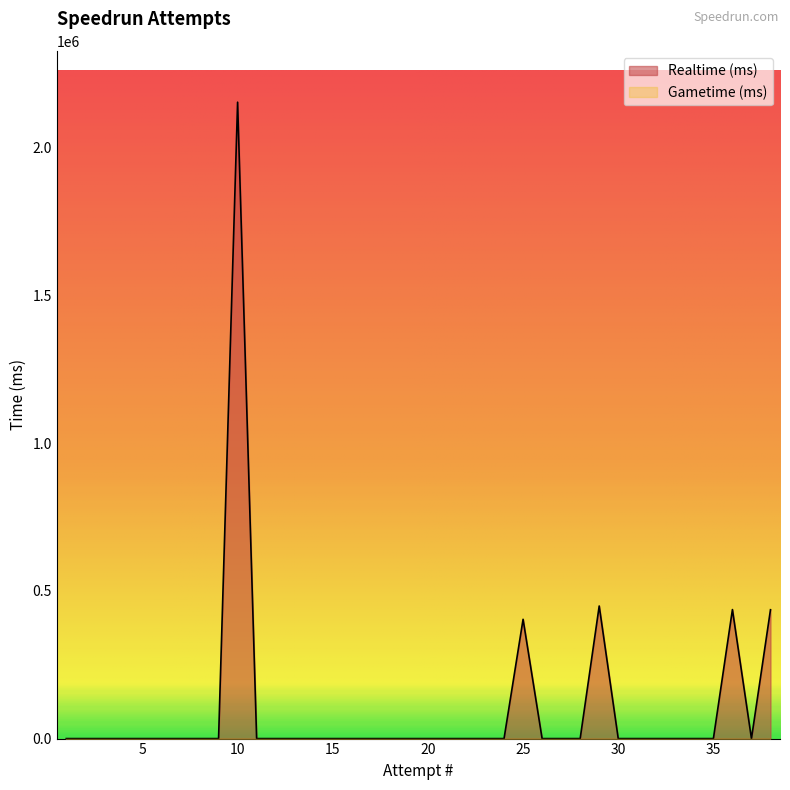

Which category has the highest value across all series?

10